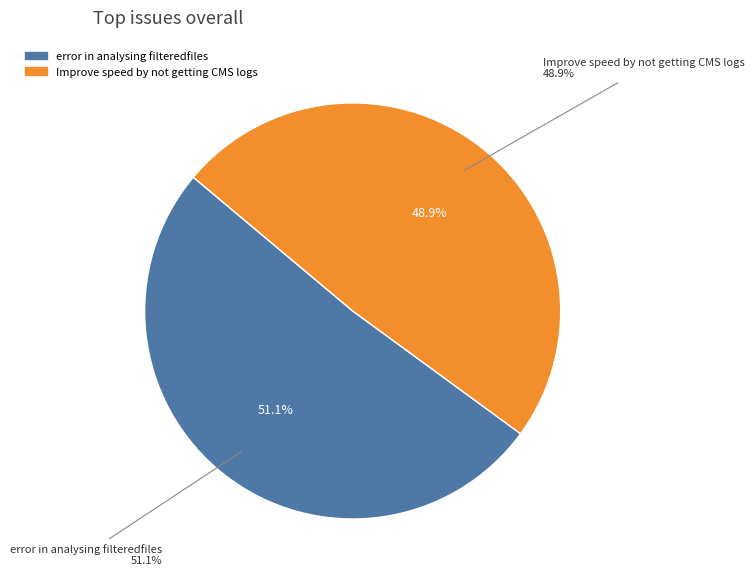

Does Improve speed by not getting CMS logs represent more than half of the total?

No